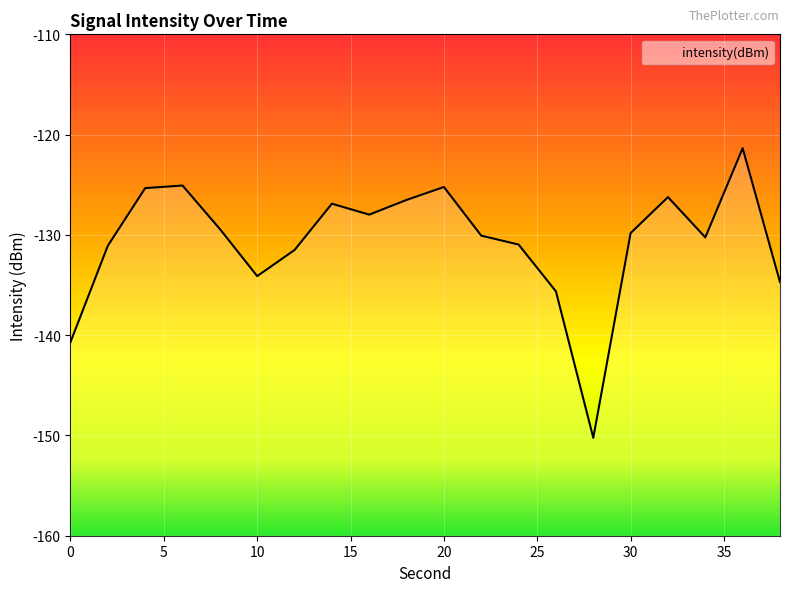

What value does the data have at 20?

-125.2